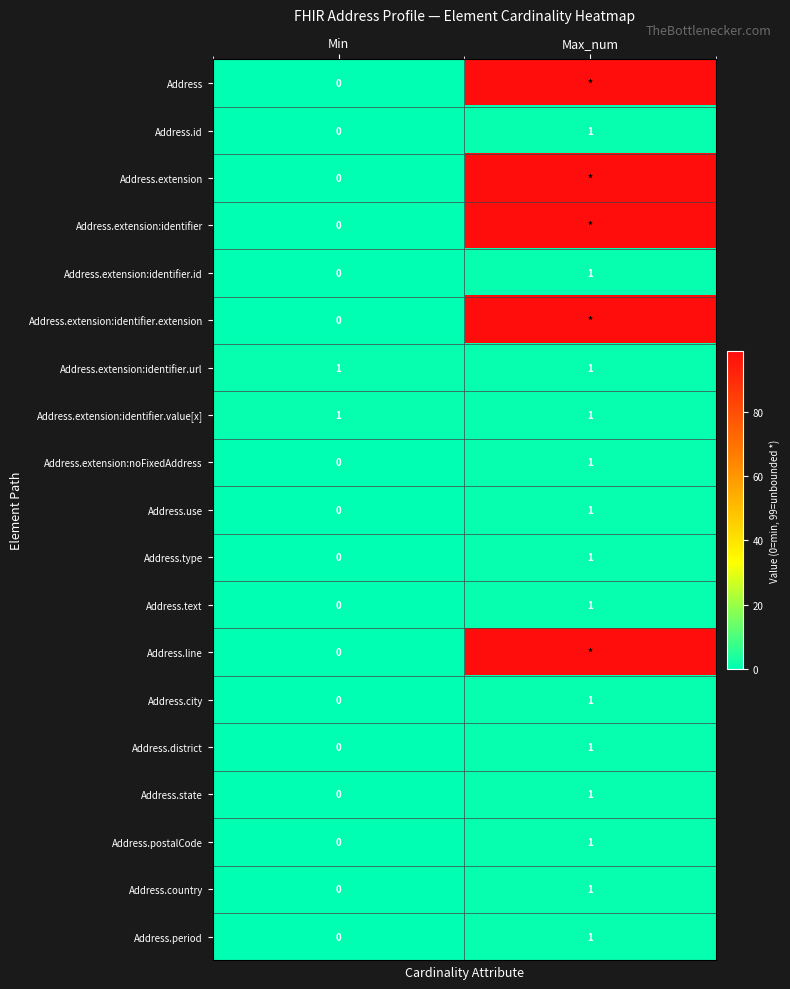

List the labels in order of Address.district value, smallest first.

Min, Max_num